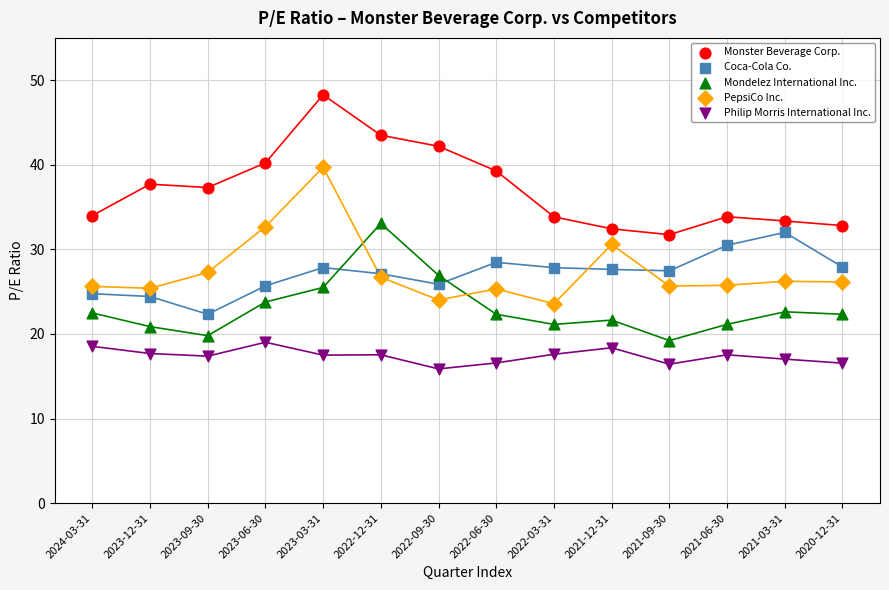

Which series contains the highest Y value?

Monster Beverage Corp.